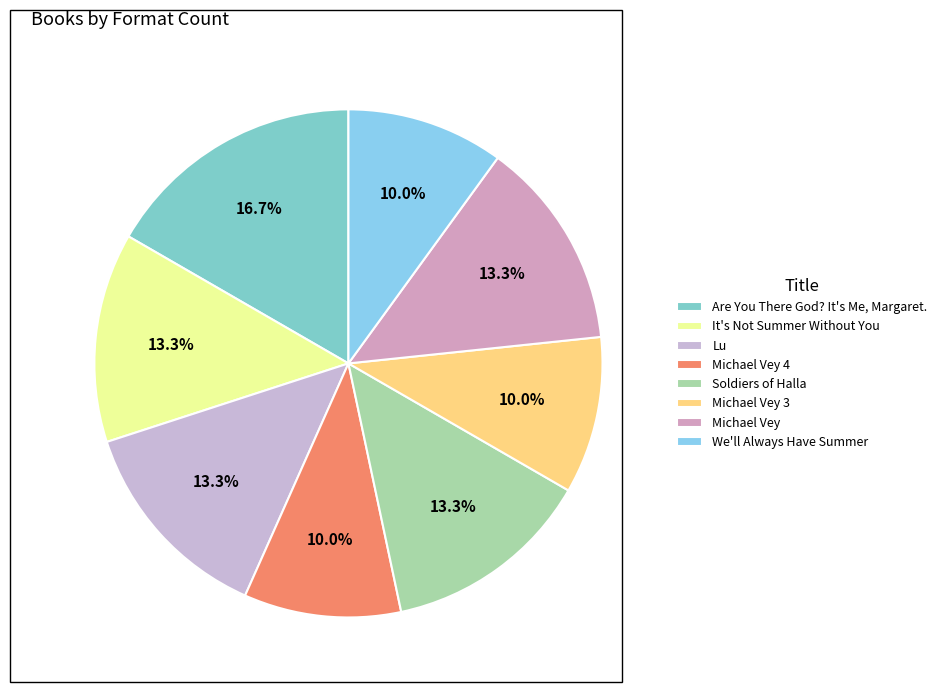

To the nearest percent, what percentage of the pie is Lu?

13%